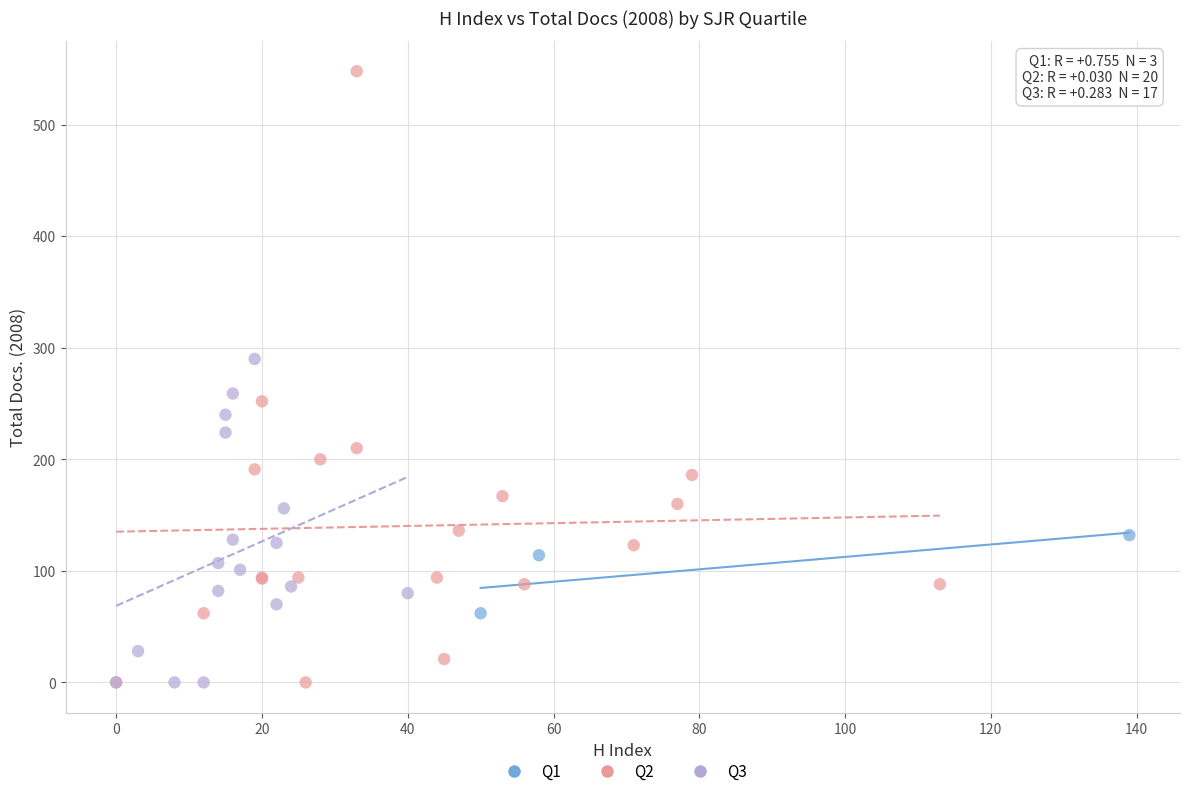

Which series reaches the maximum Y coordinate?

Q2